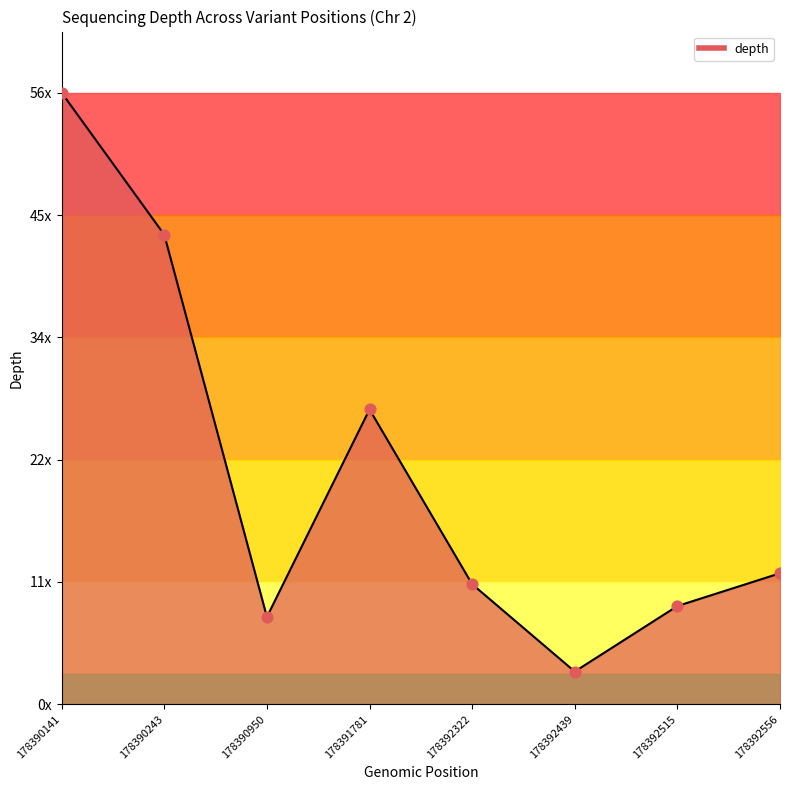

Between 178390141 and 178392439, which is larger?

178390141